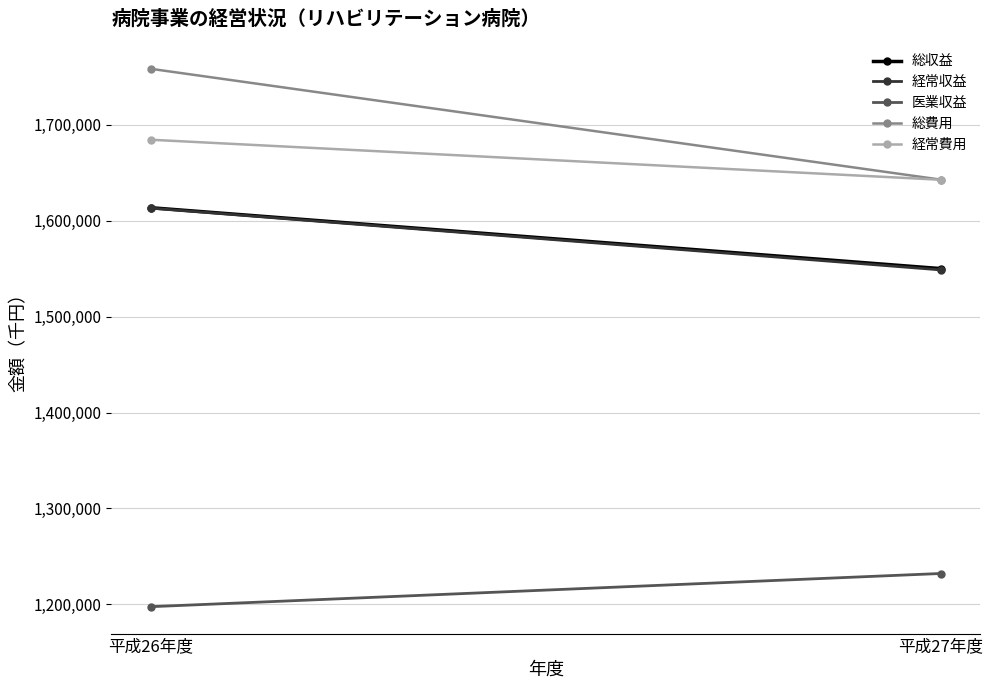

Which category has the highest value in the 経常収益 series?

平成26年度